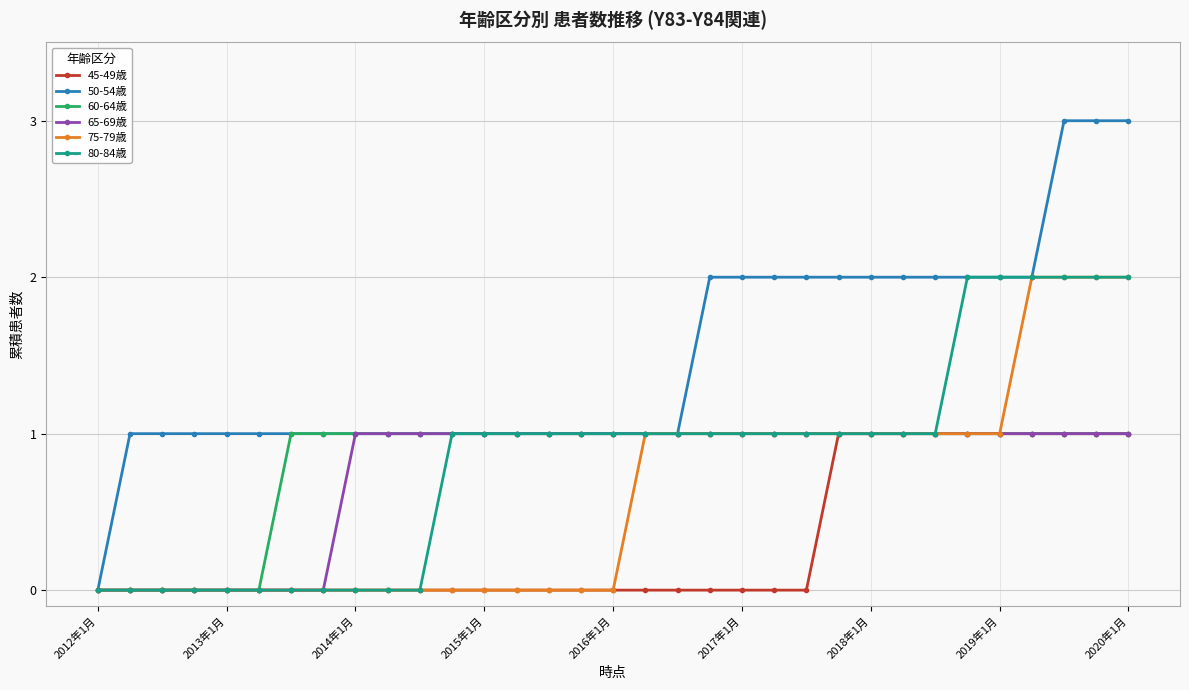

Count the number of categories in the chart.

33